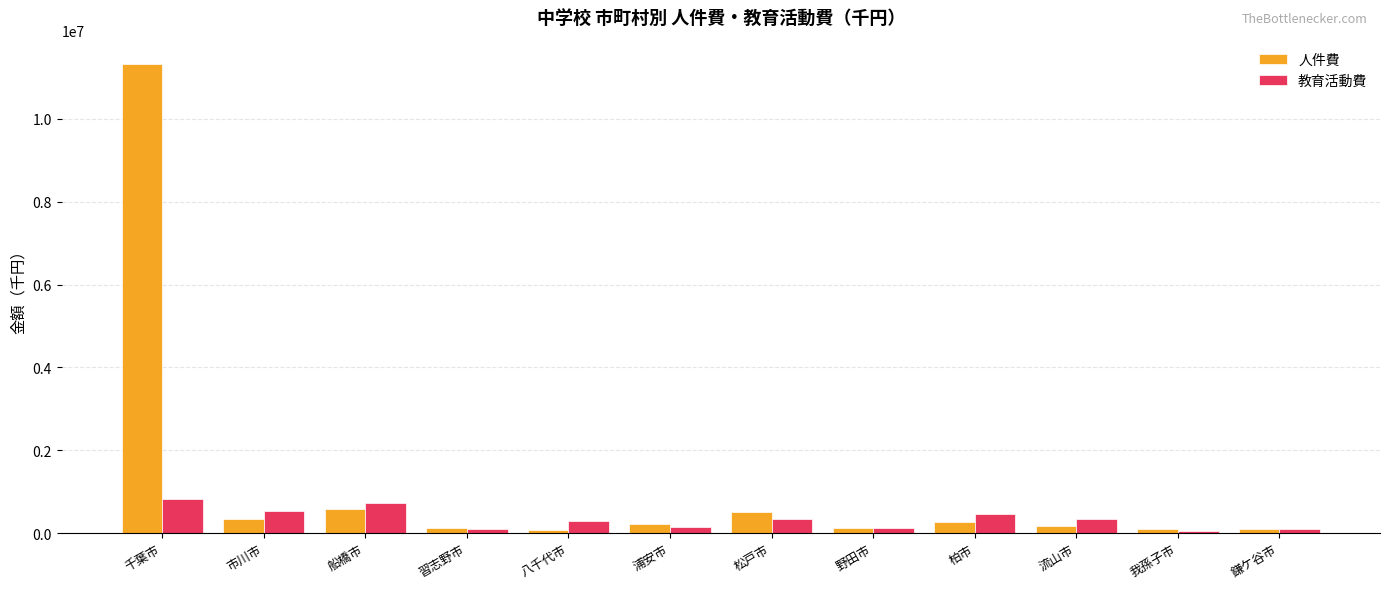

What is the difference between the 人件費 values at 習志野市 and 浦安市?

89734